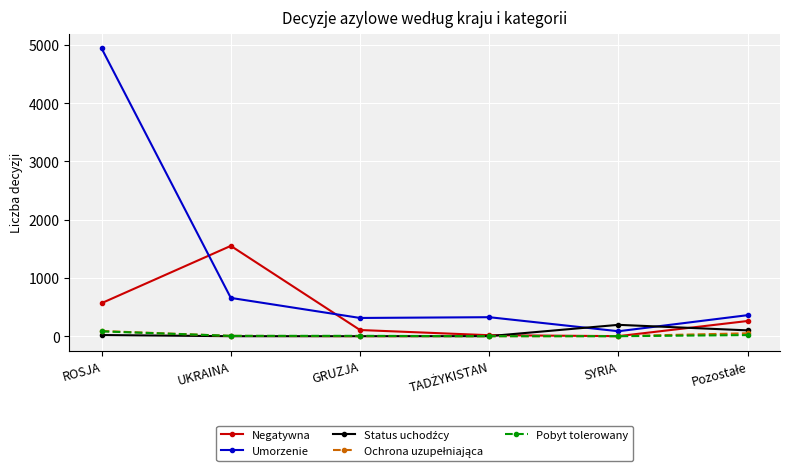

At which category does Negatywna reach its first local peak?

UKRAINA